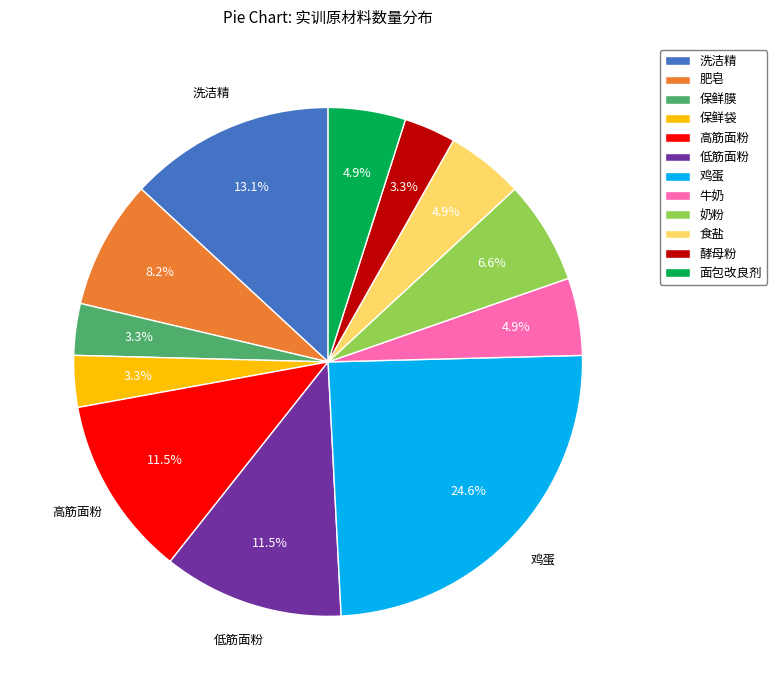

Do 酵母粉 and 保鲜膜 together represent more than half of the pie?

No